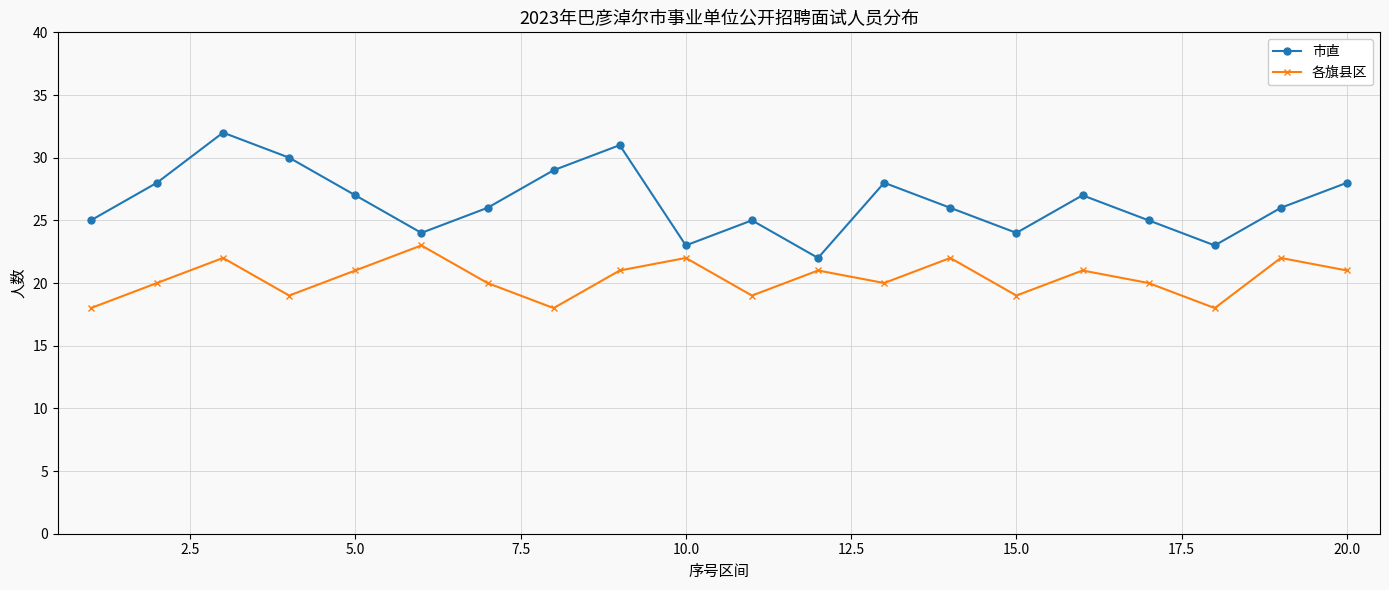

List the series in order of their overall mean, lowest first.

各旗县区, 市直